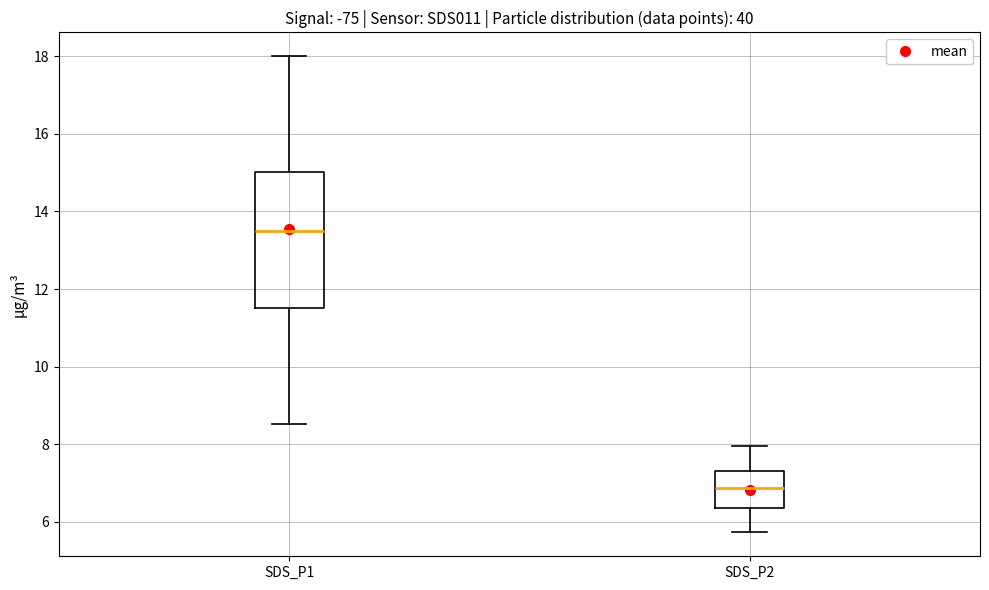

Which box has the lowest median line?

SDS_P2